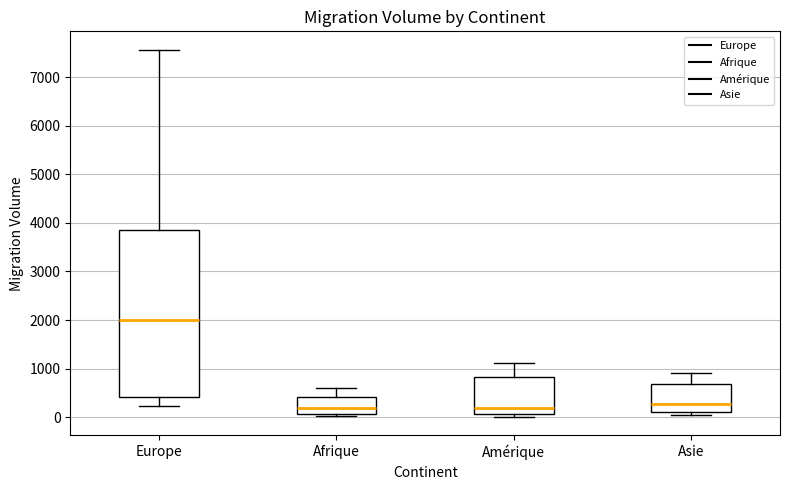

Reading left to right, read every box against the y-axis: the position of its median line, the range the box covers, and the ends of its whiskers. The values are not printed on the chart, so give them approximately, as read against the axis.

Europe: median 2000, box 400 to 3900, whiskers 200 to 7600
Afrique: median 200, box 100 to 400, whiskers 0 to 600
Amérique: median 200, box 100 to 800, whiskers 0 to 1100
Asie: median 300, box 100 to 700, whiskers 0 to 900